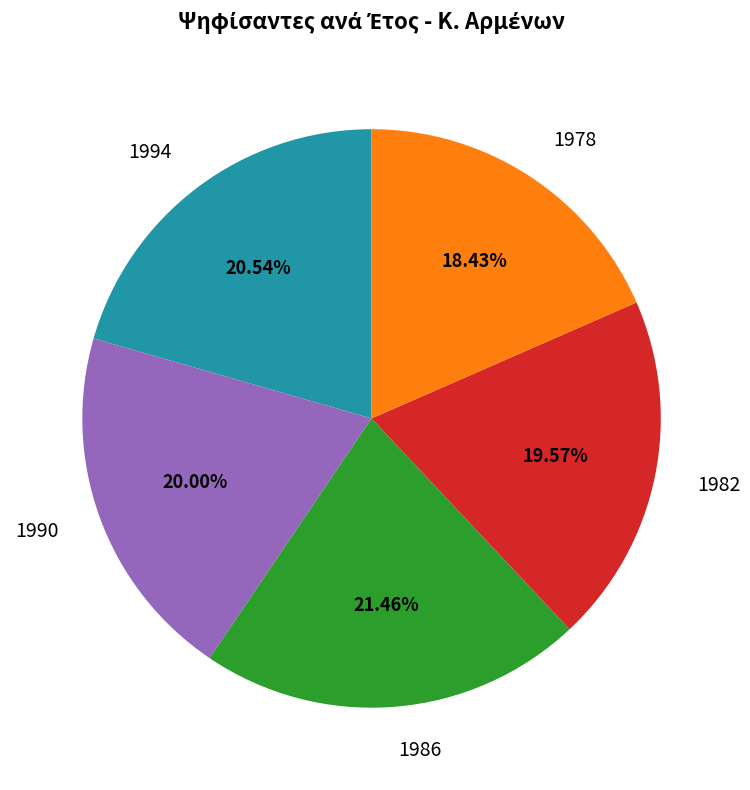

Is 1982 the majority of the pie?

No